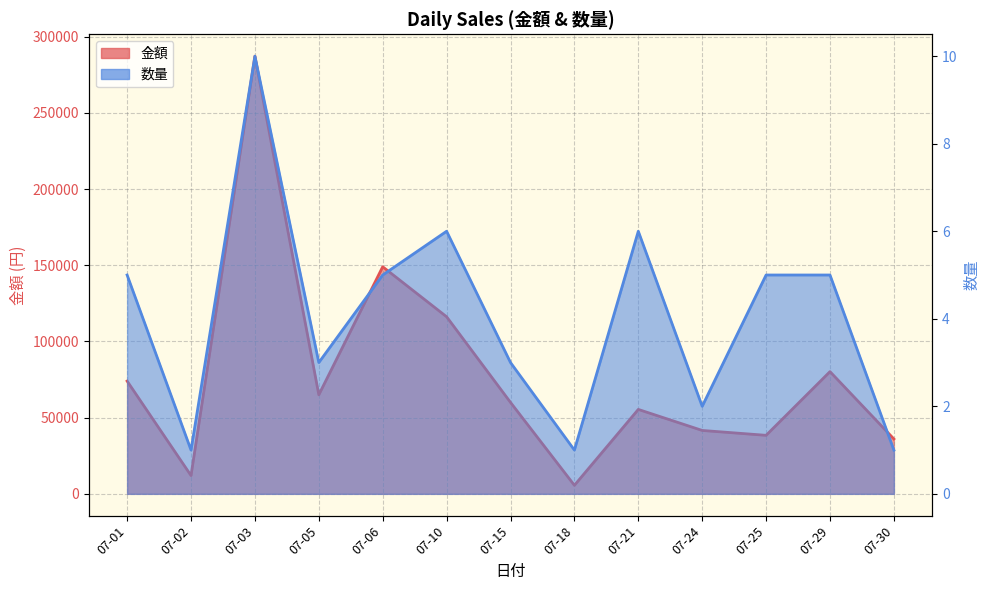

Reading right to left, what are all the values shown in this chart?

金額: 36000	80200	38400	41600	55400	5600	60000	116200	149000	65000	287200	12000	74000
数量: 1	5	5	2	6	1	3	6	5	3	10	1	5